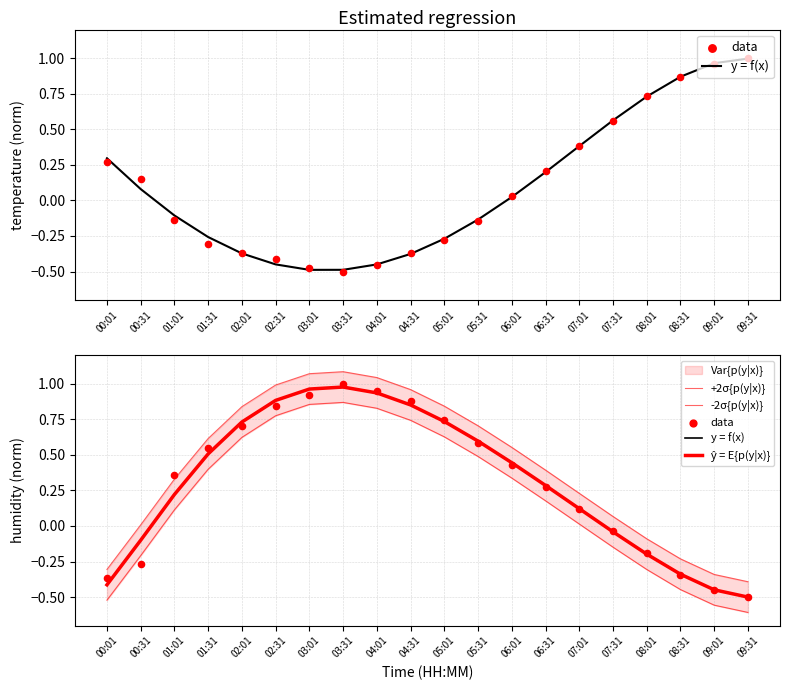

Which series reaches the maximum Y coordinate?

+2σ{p(y|x)}